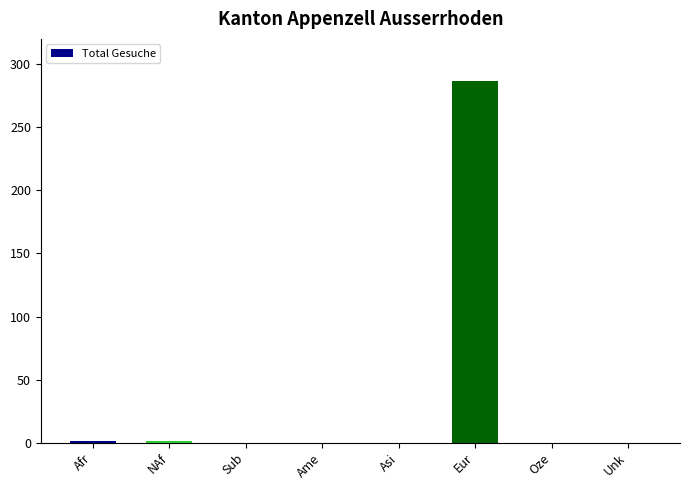

Are the bars grouped side by side (vs. stacked)?

No